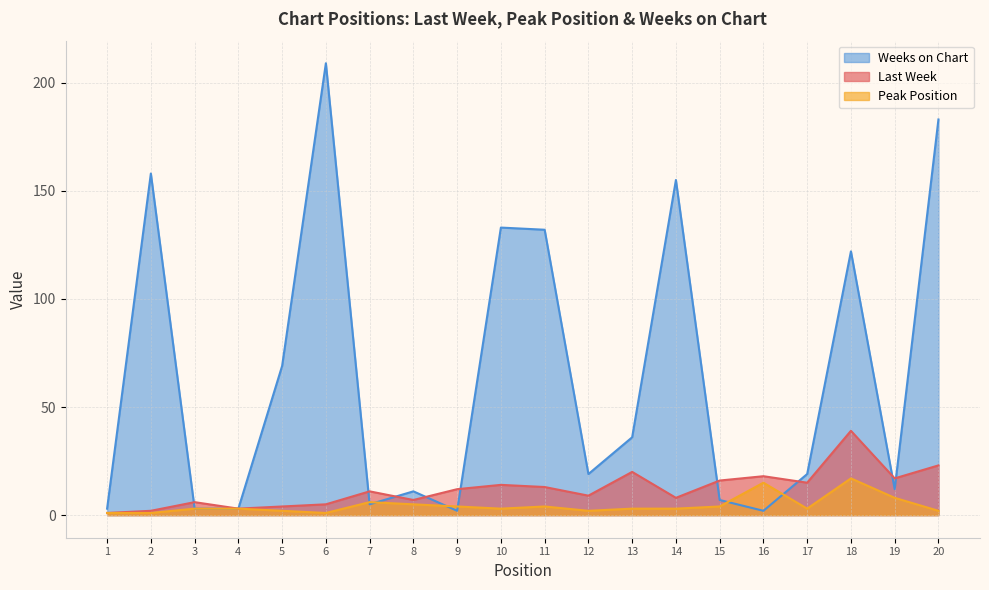

How many lines are shown in the chart?

3